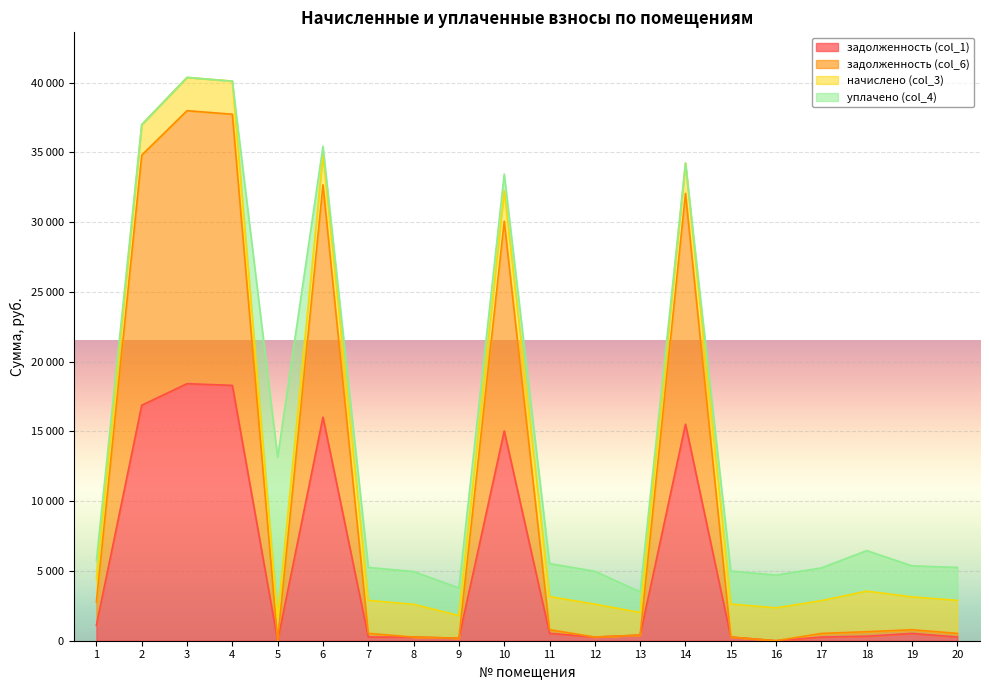

What are all the series names shown in the legend?

задолженность (col_1), задолженность (col_6), начислено (col_3), уплачено (col_4)